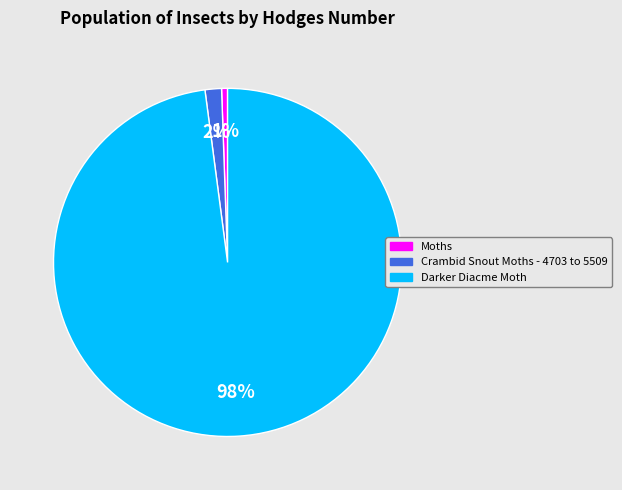

To the nearest percent, what is the average slice percentage?

33%